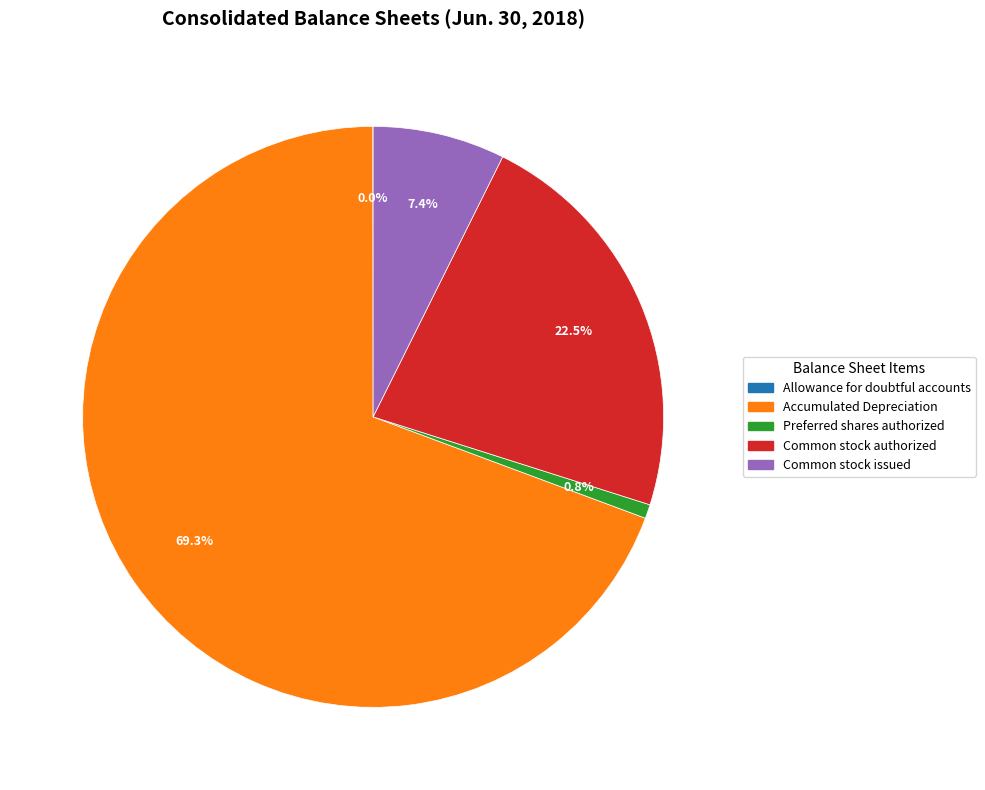

To the nearest percent, what is the difference between the largest and smallest slice percentages?

69%